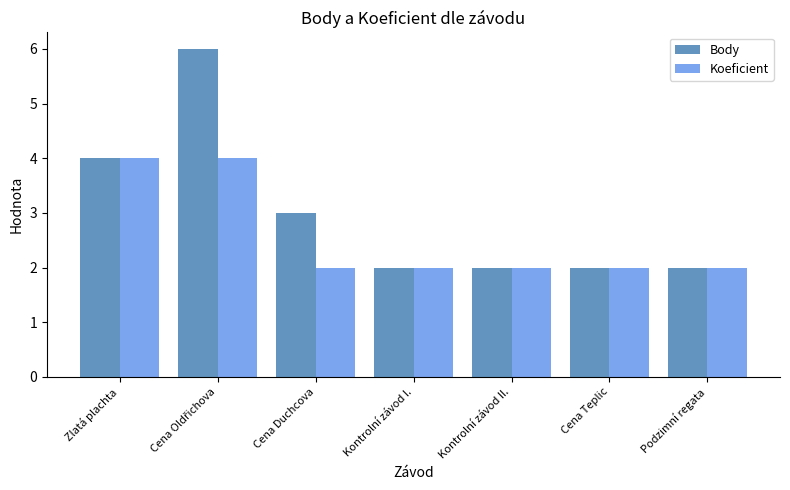

Reading left to right, transcribe all the data shown in this chart.

Body: 4	6	3	2	2	2	2
Koeficient: 4	4	2	2	2	2	2